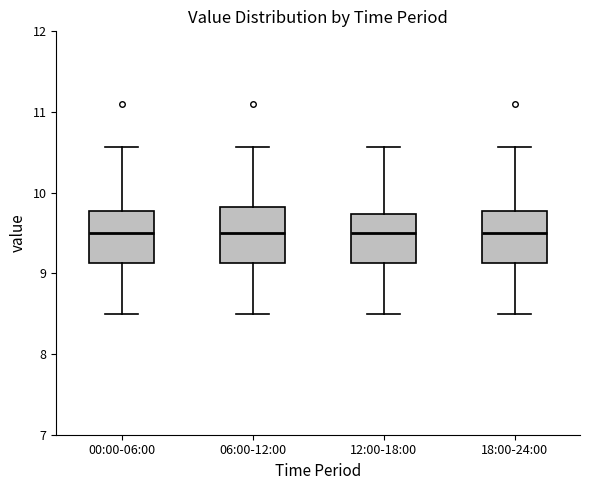

Reading left to right, transcribe this box plot: for each box, give where its median line is, the range the box spans, and where its two whiskers end, as read against the y-axis. The values are not printed on the chart, so give them approximately, as read against the axis.

00:00-06:00: median 9.5, box 9.1 to 9.8, whiskers 8.5 to 10.6
06:00-12:00: median 9.5, box 9.1 to 9.8, whiskers 8.5 to 10.6
12:00-18:00: median 9.5, box 9.1 to 9.7, whiskers 8.5 to 10.6
18:00-24:00: median 9.5, box 9.1 to 9.8, whiskers 8.5 to 10.6